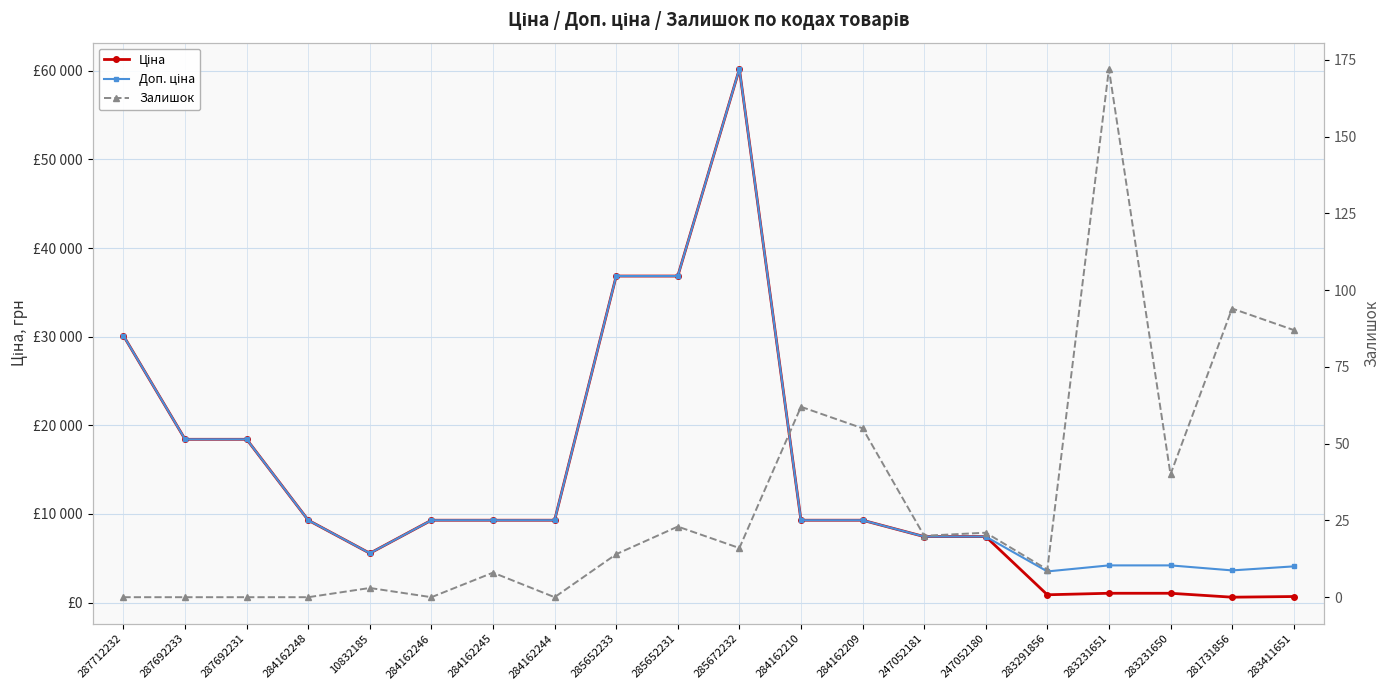

The Ціна series shows 7444.6 at 247052180. True or false?

True